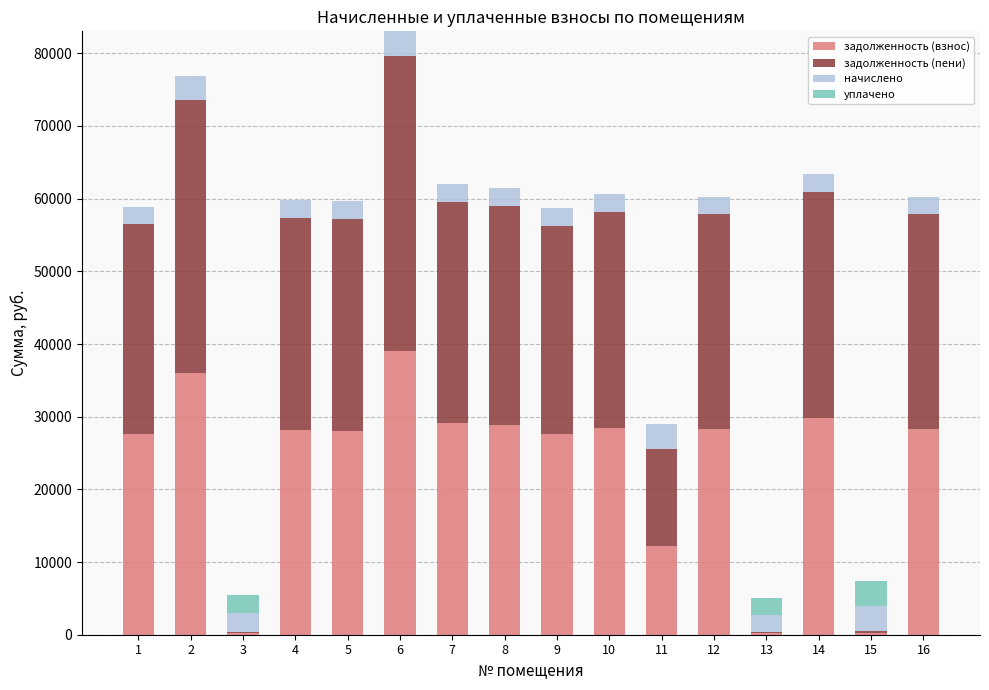

The value of задолженность (взнос) at 5 is 28044.6. True or false?

True